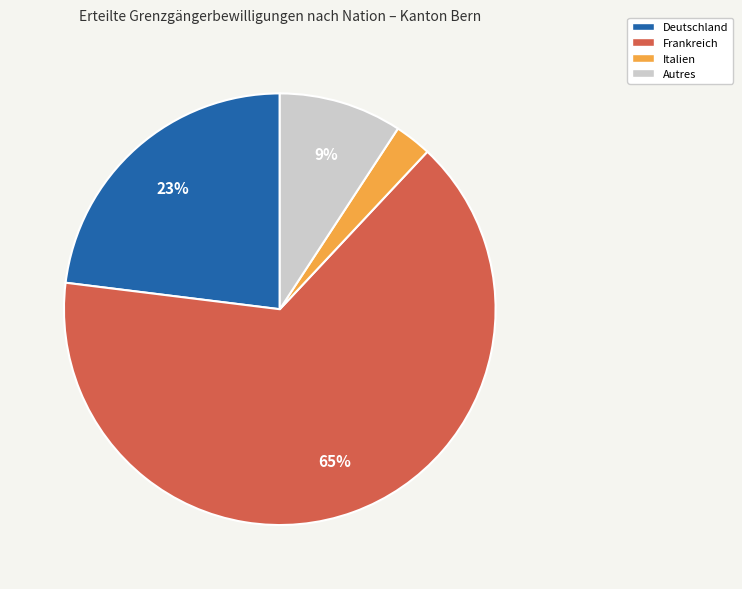

Does any single category account for the majority?

Yes